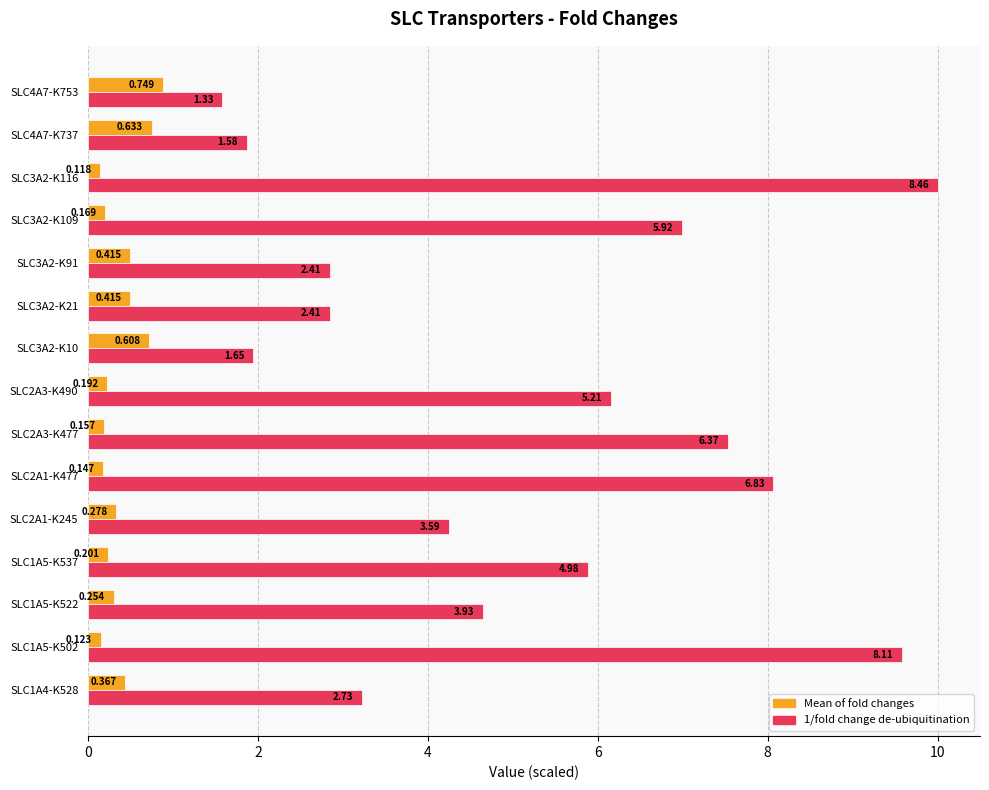

Is the value of 1/fold change de-ubiquitination at SLC2A3-K490 greater than the value of Mean of fold changes at SLC3A2-K109?

Yes